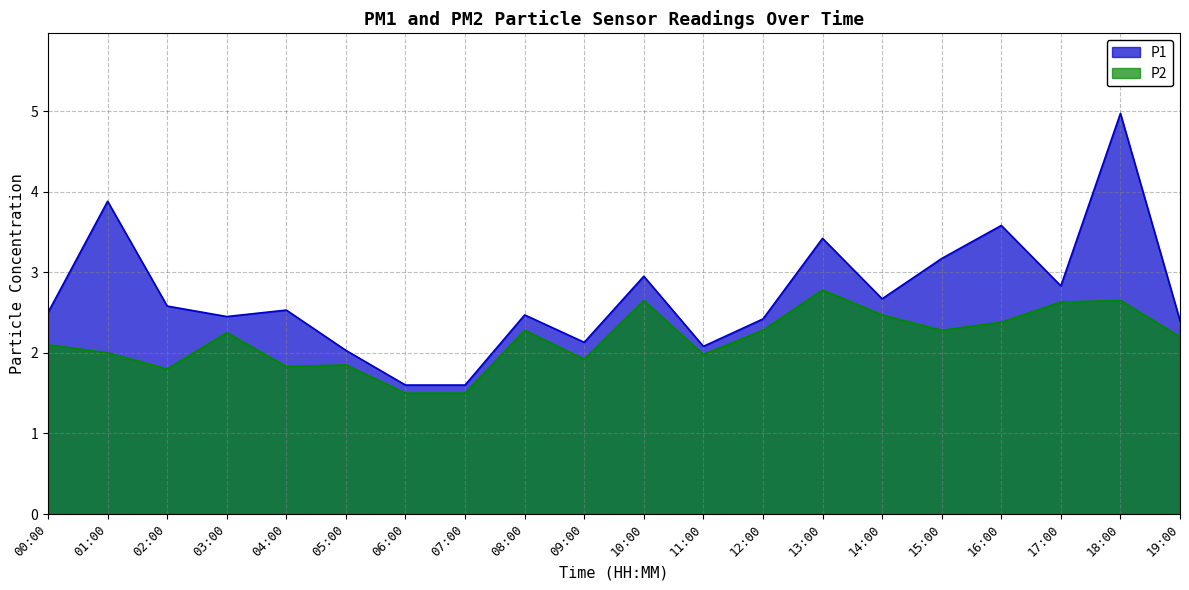

What is the highest value of the P2 series?

2.8